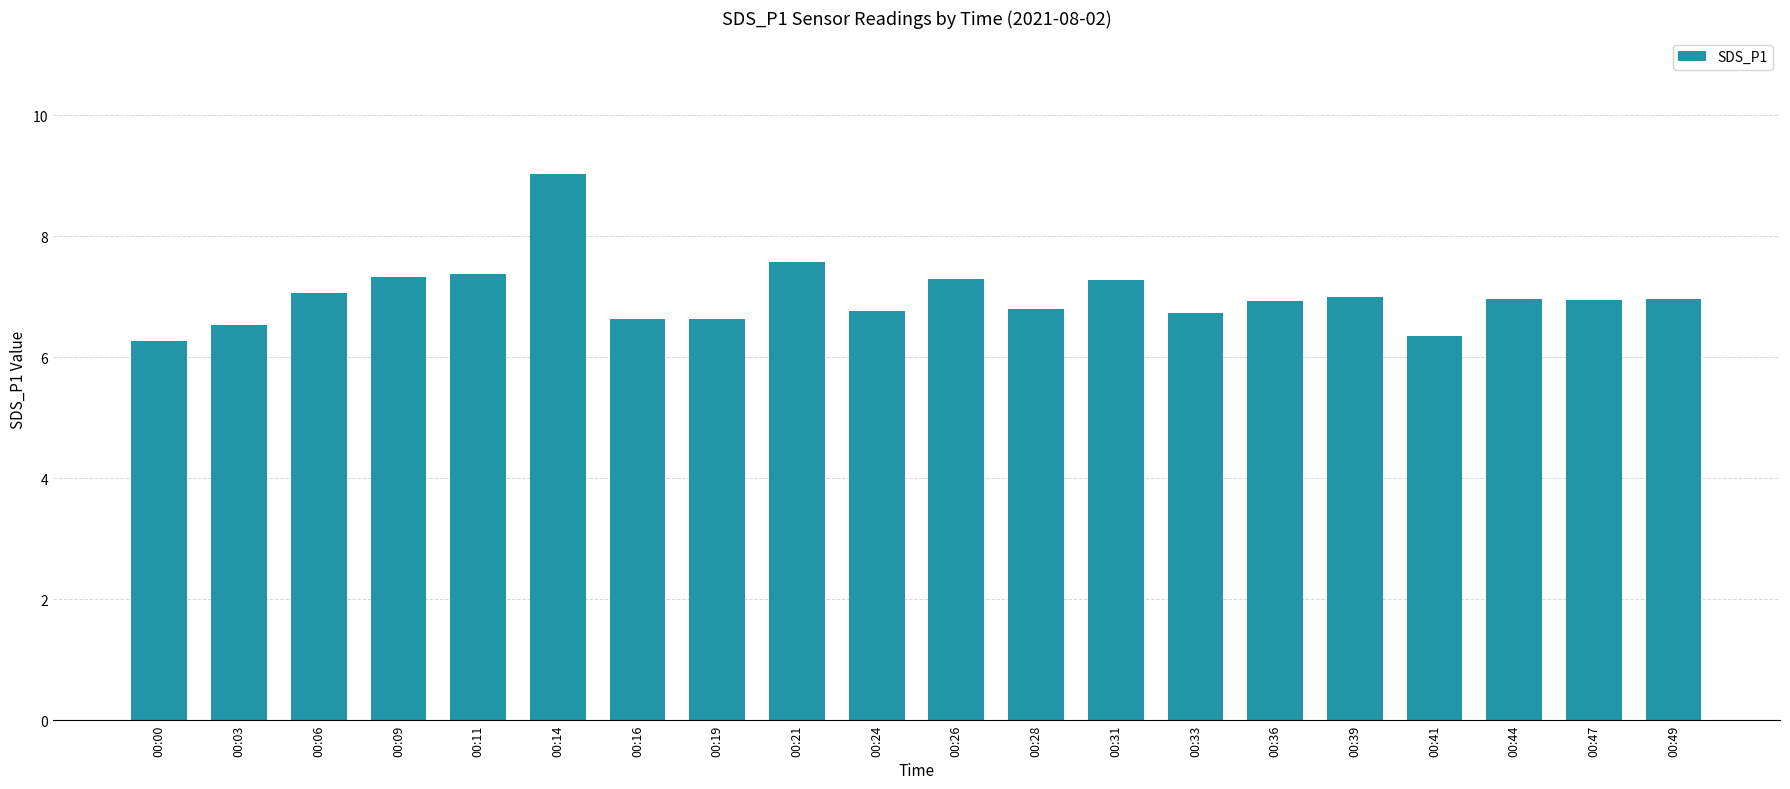

Does the chart contain stacked bars?

No